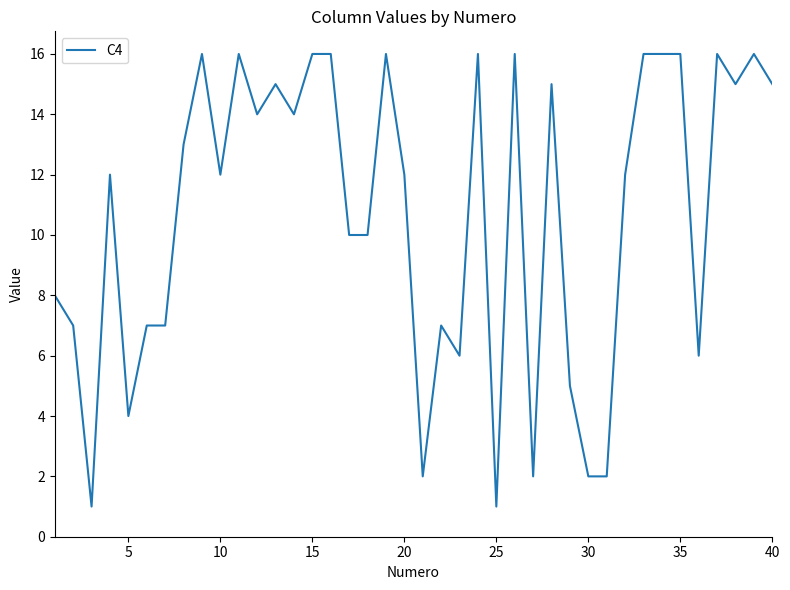

What is the smallest value displayed?

1